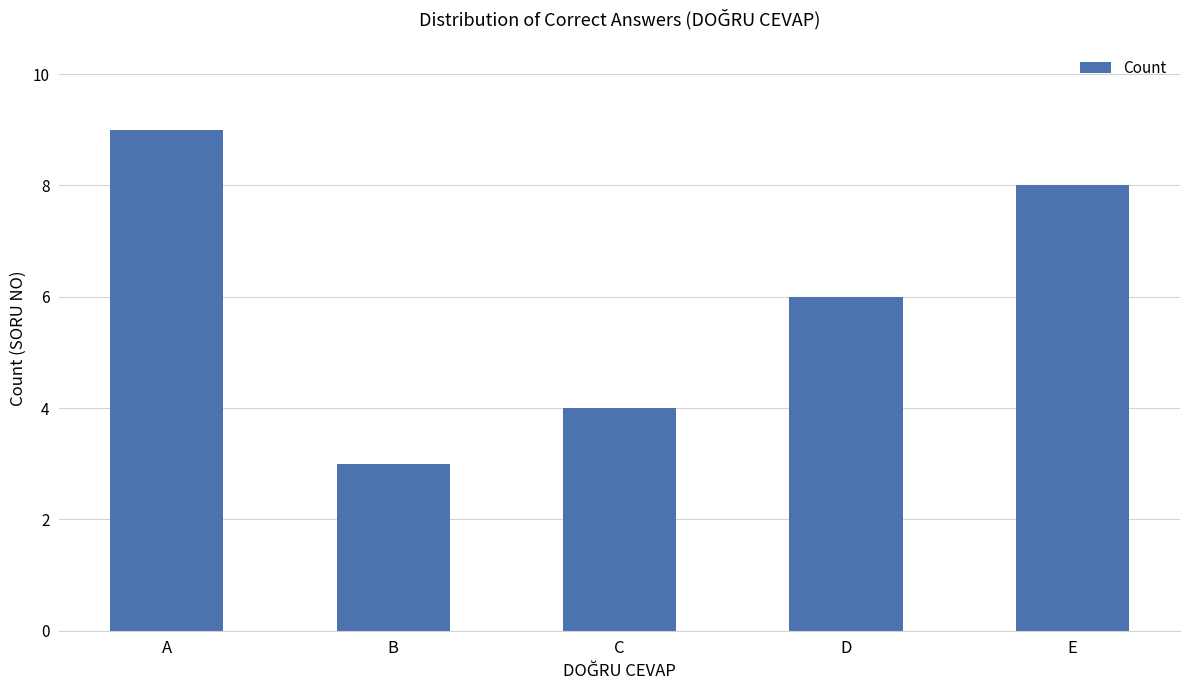

How many data points are less than 6?

2